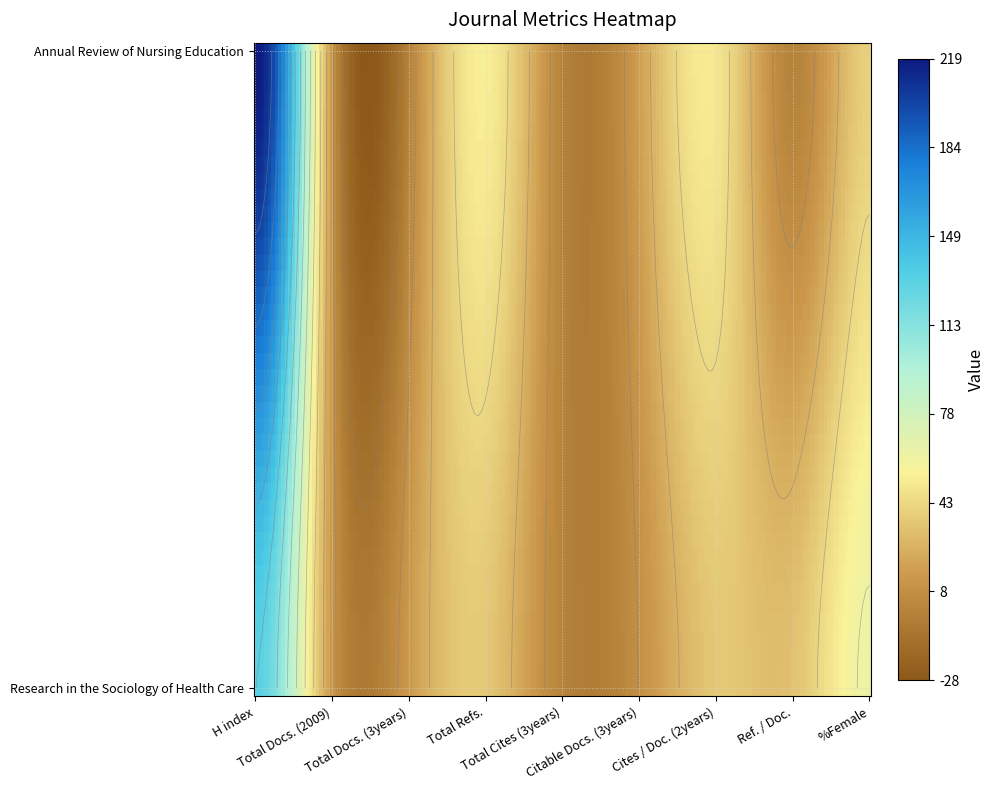

What is the maximum value for Research in the Sociology of Health Care?

131